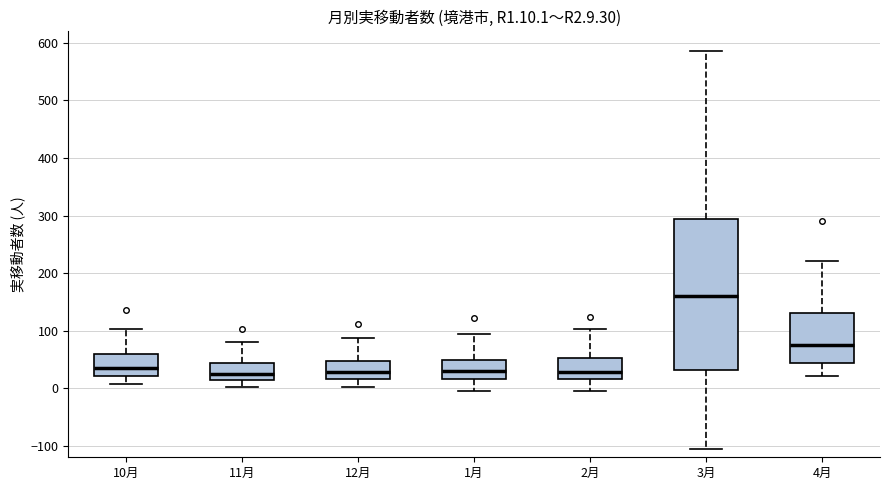

Comparing the boxes themselves (not the whiskers), which one is the tallest?

3月